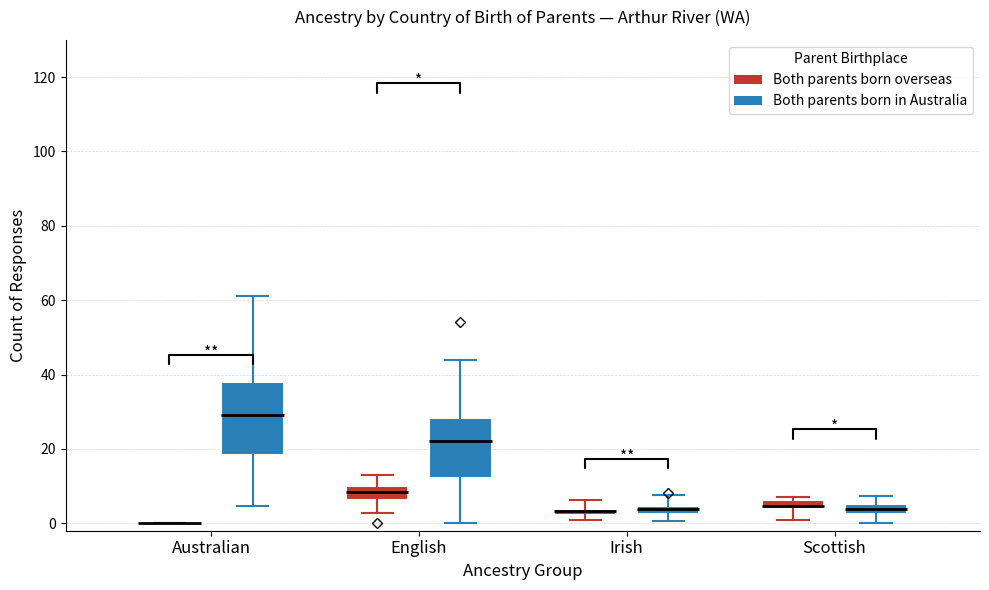

Where is the upper edge of the box for Irish (Both parents born in Australia) on the y-axis? The values are not printed on the chart, so give them approximately, as read against the axis.

4